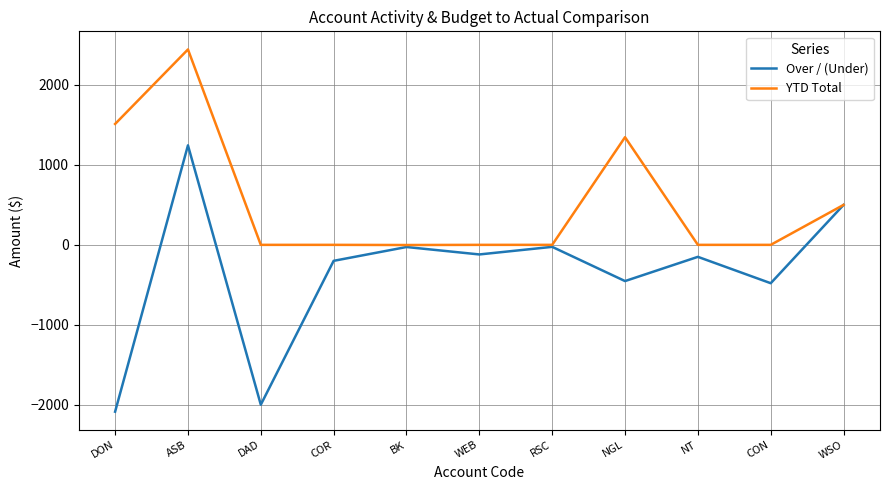

What value does the Over / (Under) series have at ASB?

1244.8